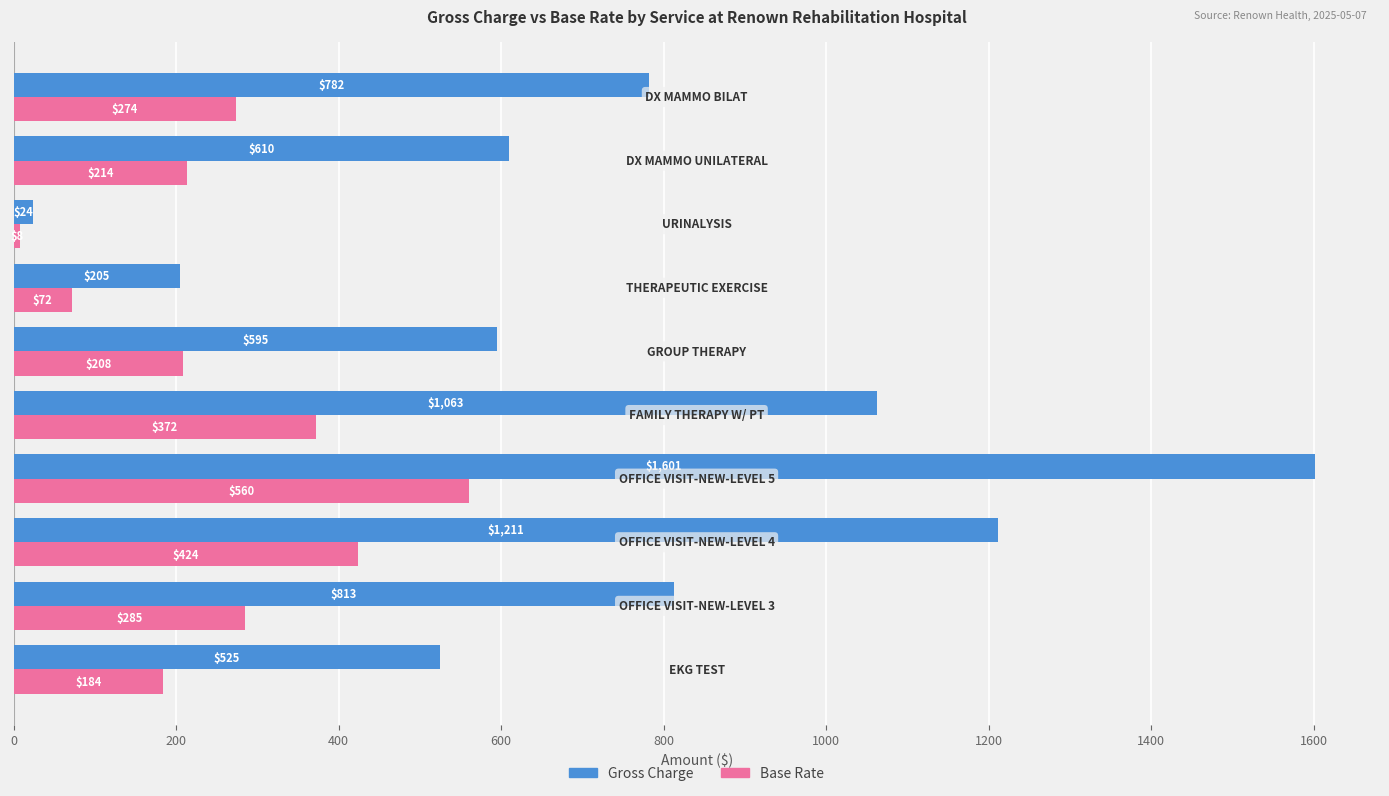

What is the difference between the maximum and minimum values in the Gross Charge series?

1577.0